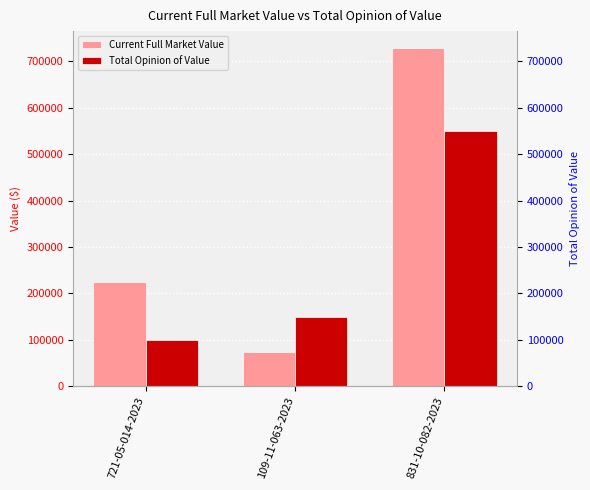

What is the label of the 1st bar from the right?

831-10-082-2023